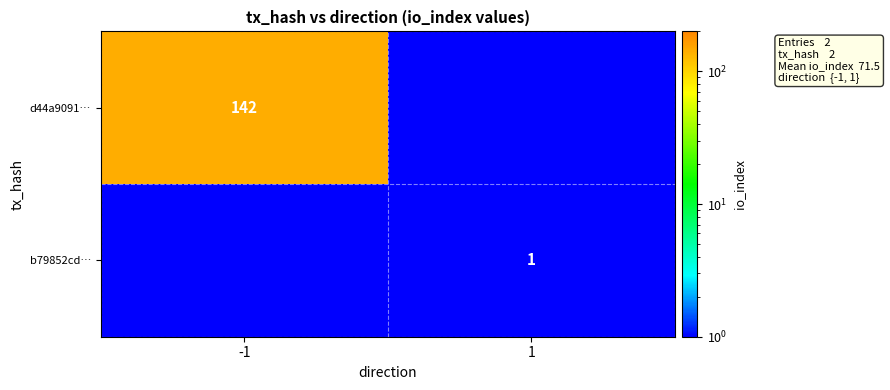

The d44a9091… series shows 32.0 at -1. True or false?

False